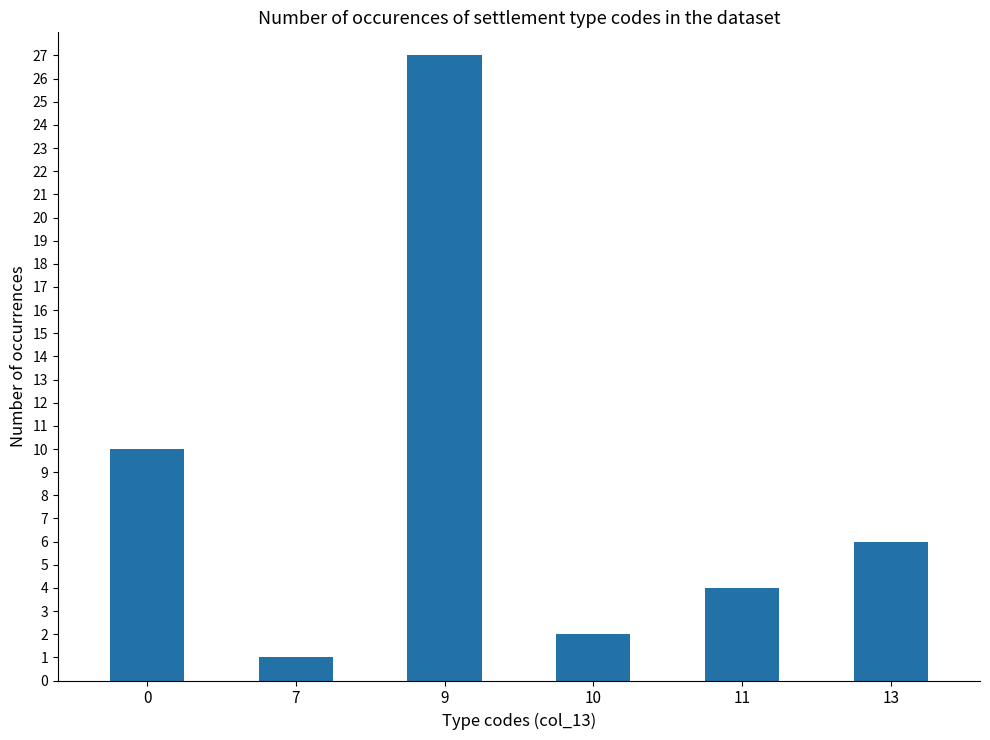

True or false: the data shows 10 at 0.

True